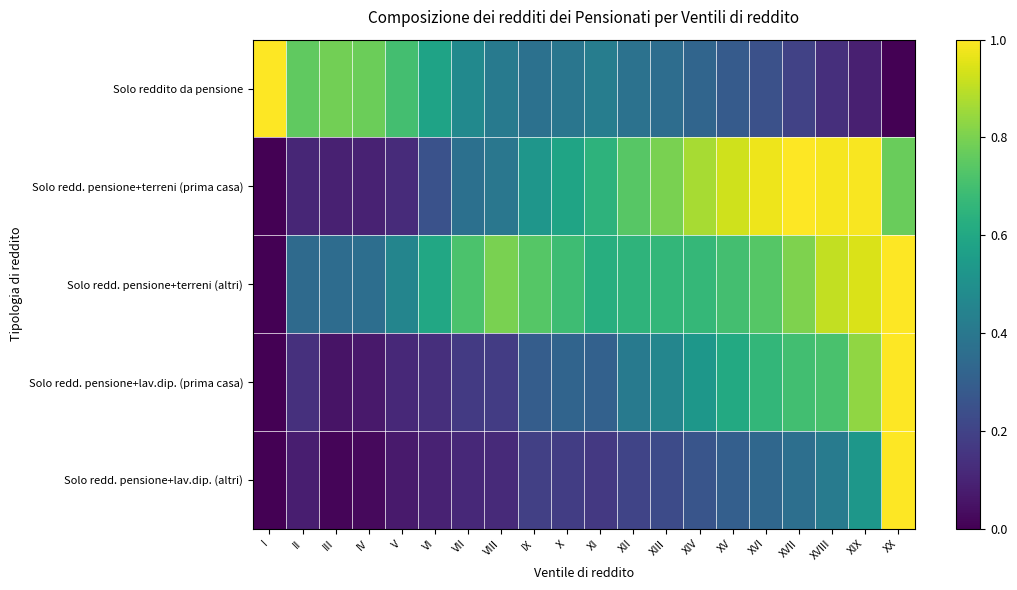

What is the total value across all series at VII?

1.8